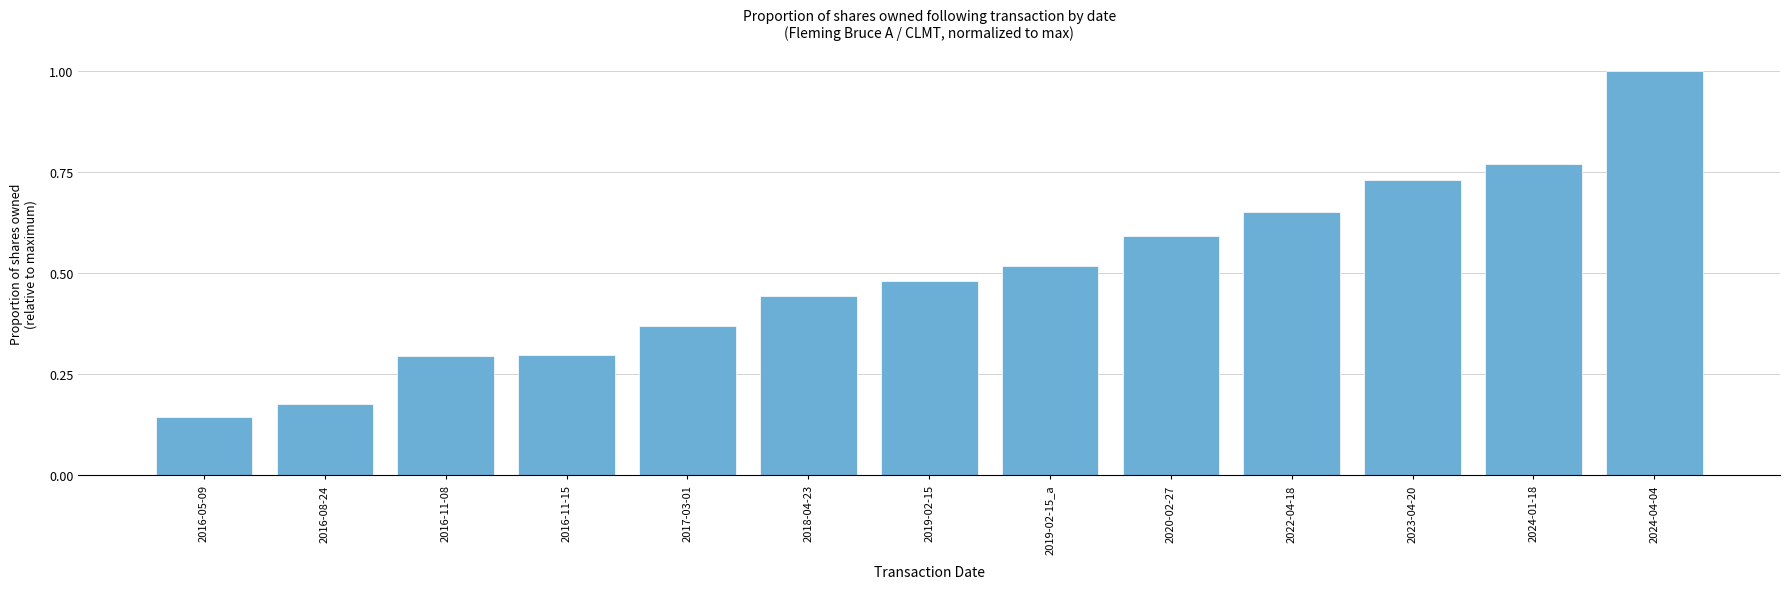

Which label corresponds to the smallest value in the chart?

2016-05-09